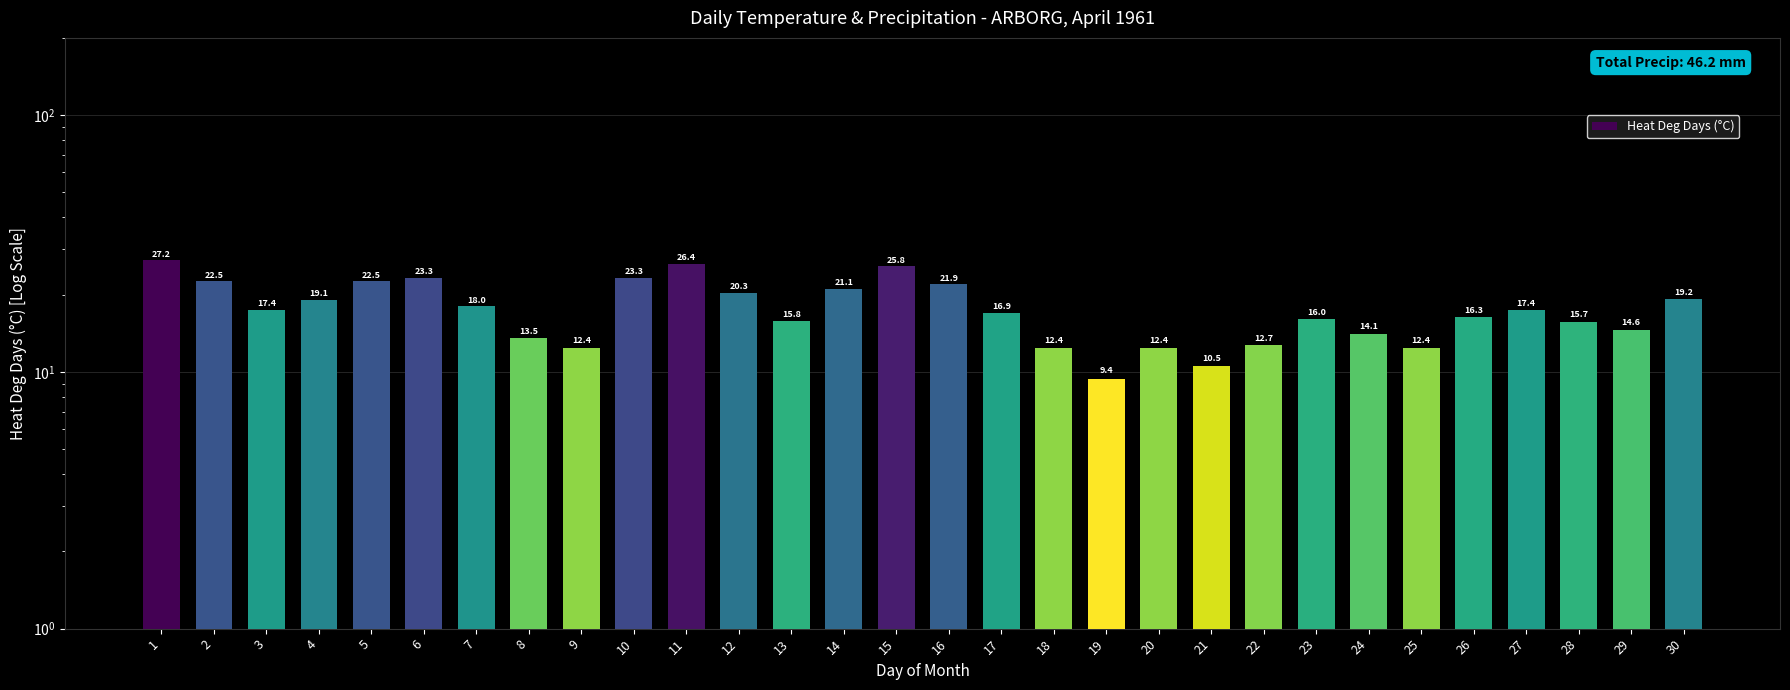

True or false: the data shows 19.1 at 25.

False